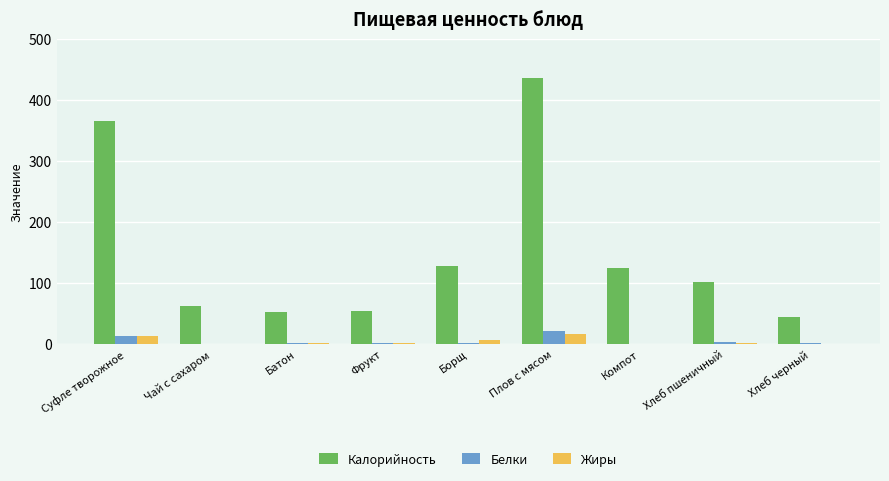

The Калорийность series shows 436 at Плов с мясом. True or false?

True